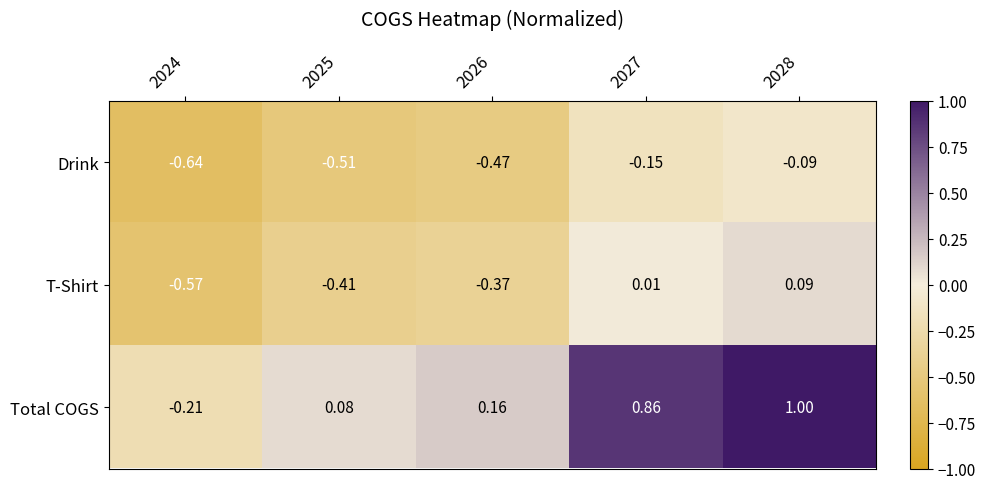

Is the value of Drink at 2028 greater than the value of Total COGS at 2028?

No